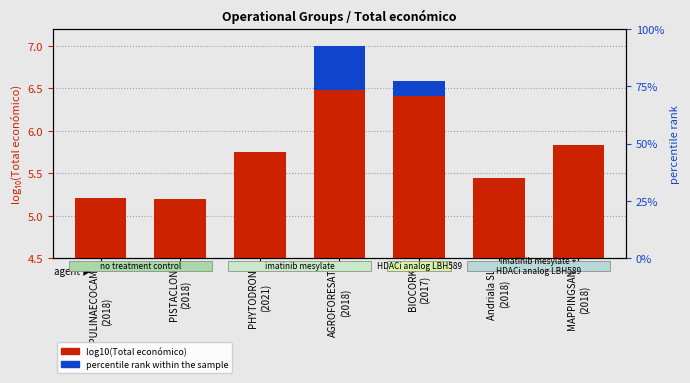

At which category is the sum across all series the highest?

AGROFORESAT
(2018)